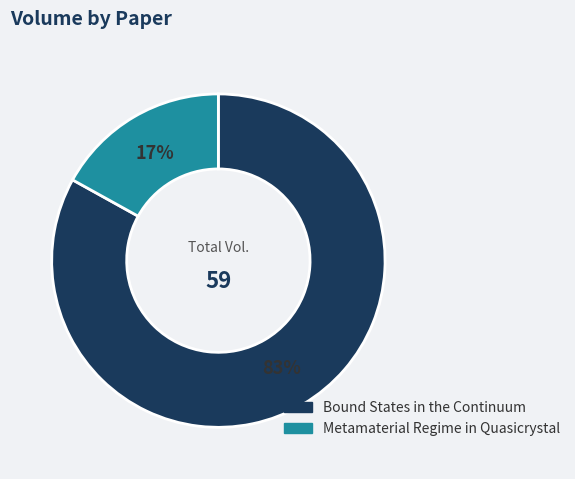

What is the ratio of the value at Bound States in the Continuum to the value at Metamaterial Regime in Quasicrystal?

4.9